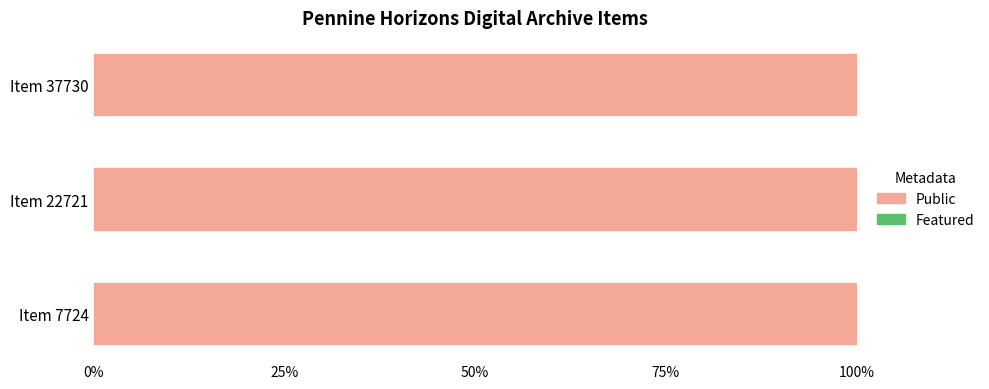

Which series has the widest spread of values?

public